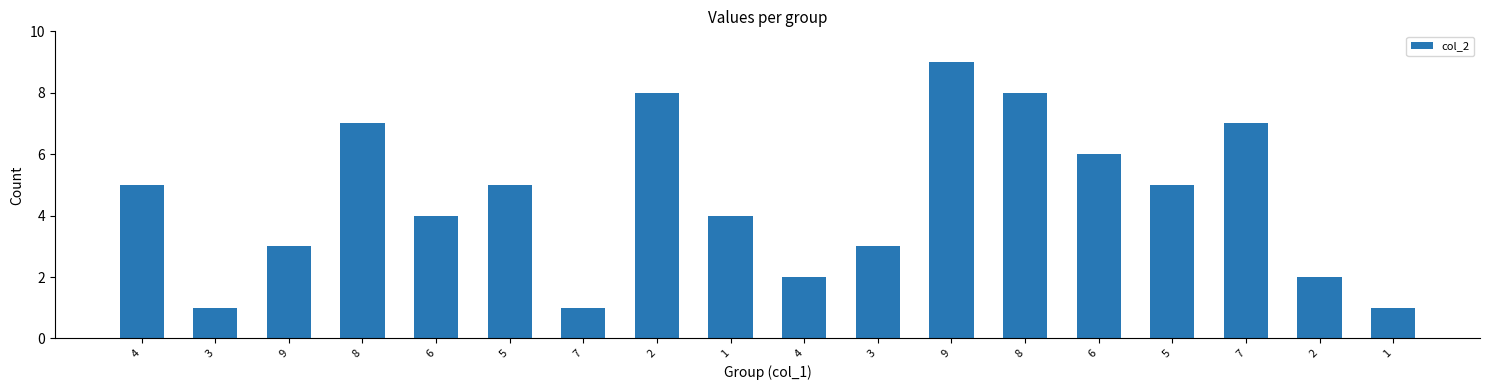

How many data points are less than 5?

9